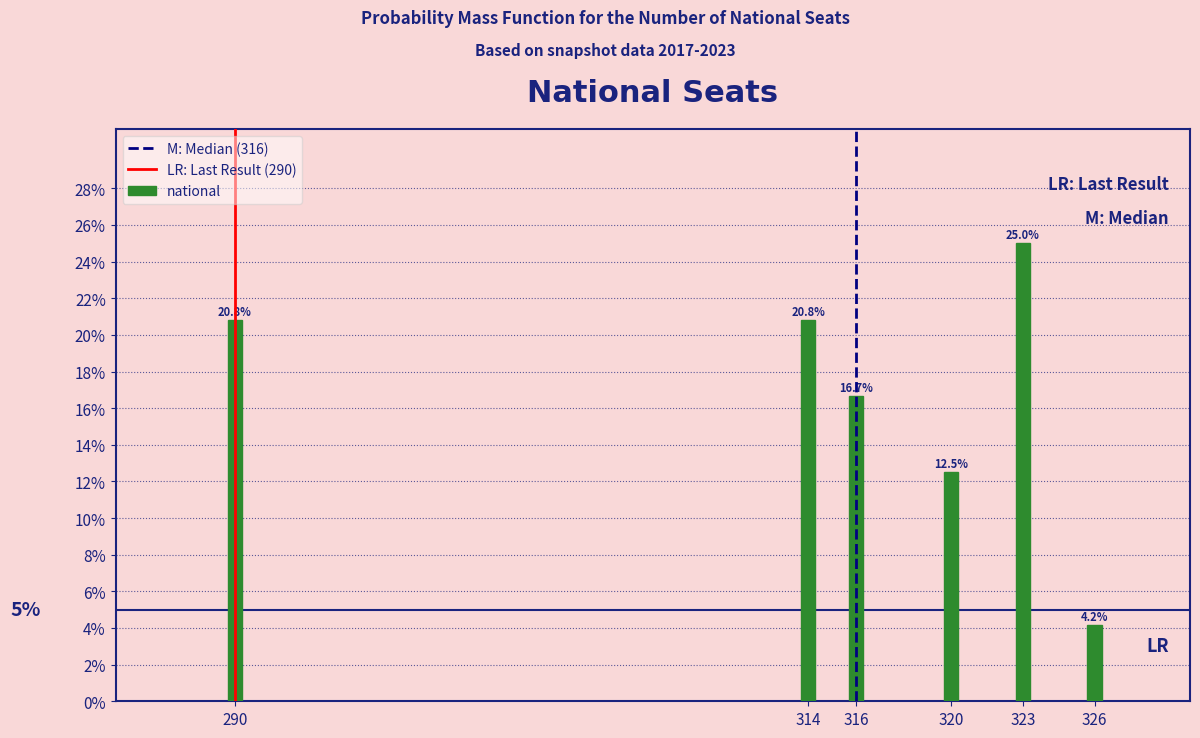

Reading left to right, extract all data points from this chart.

20.8	20.8	16.7	12.5	25.0	4.2